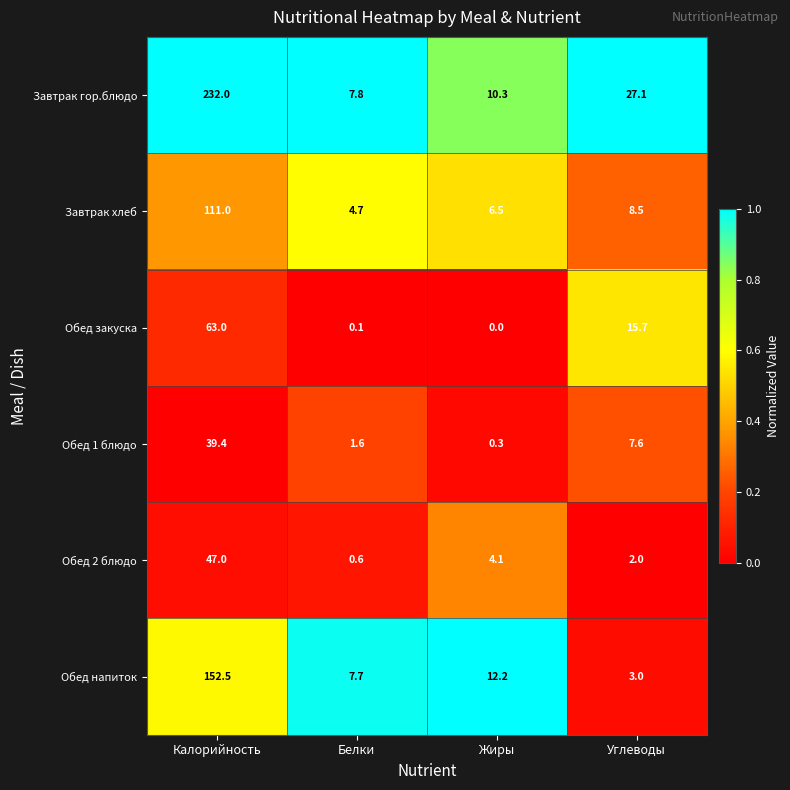

Rank the series at Углеводы from lowest to highest value.

Обед 2 блюдо, Обед напиток, Обед 1 блюдо, Завтрак хлеб, Обед закуска, Завтрак гор.блюдо